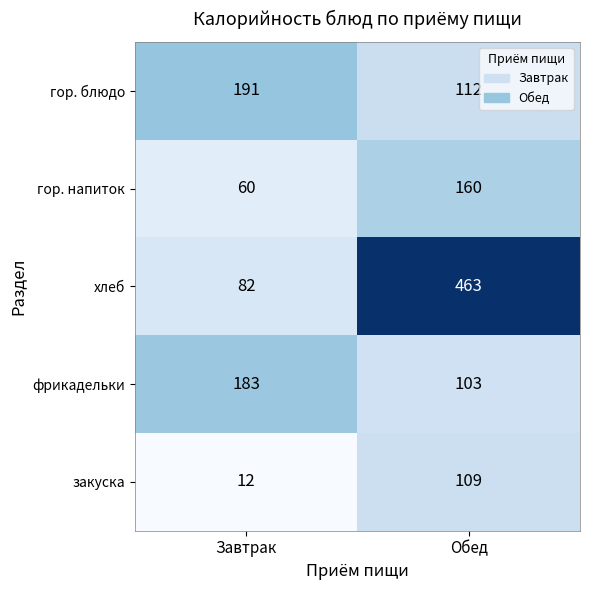

Between Завтрак and Обед, which series saw the biggest shift?

хлеб